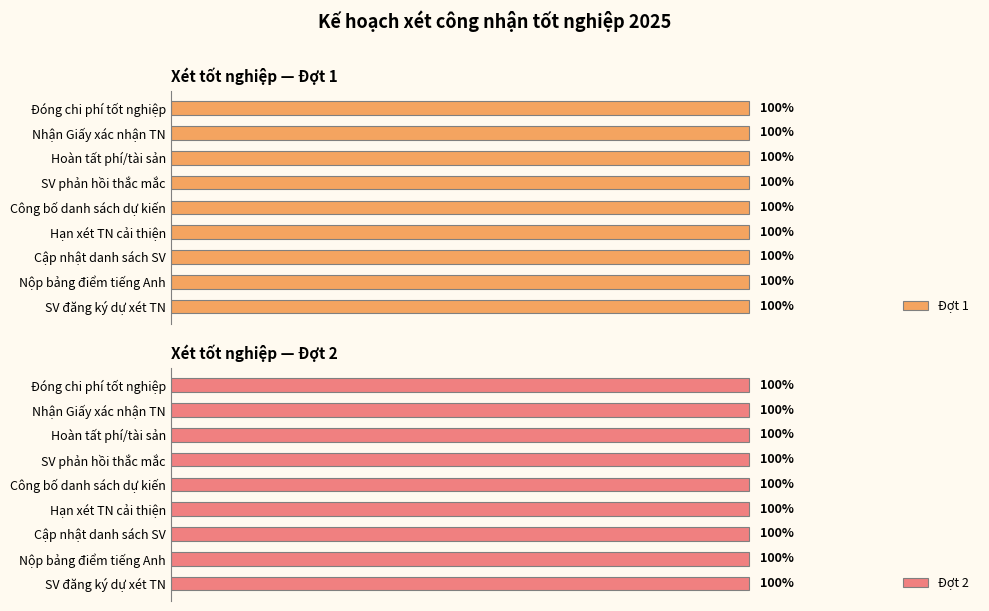

Which series changed the most between STT 2 and STT 7?

Đợt 1